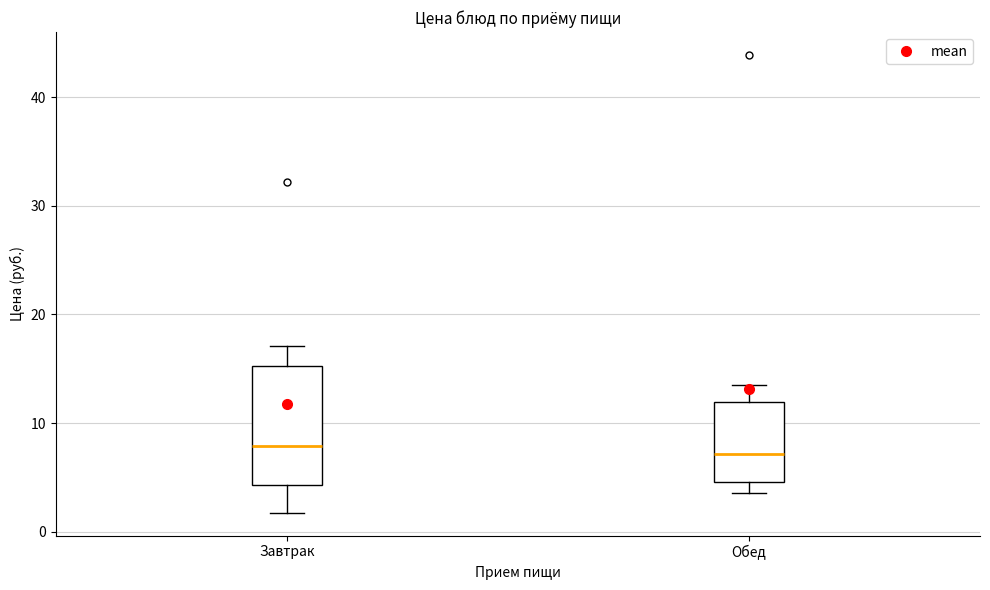

Reading left to right, transcribe this box plot: for each box, give where its median line is, the range the box spans, and where its two whiskers end, as read against the y-axis. The values are not printed on the chart, so give them approximately, as read against the axis.

Завтрак: median 8, box 4 to 15, whiskers 2 to 17
Обед: median 7, box 5 to 12, whiskers 4 to 14